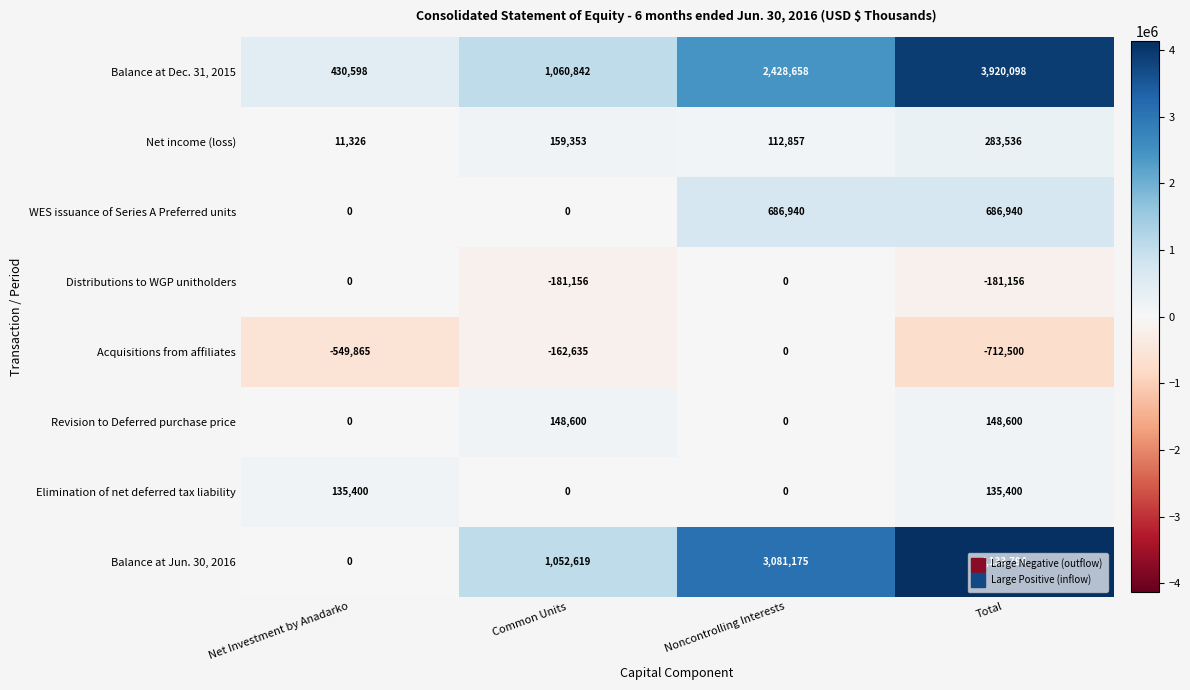

At which label does Balance at Dec. 31, 2015 reach its peak?

Total